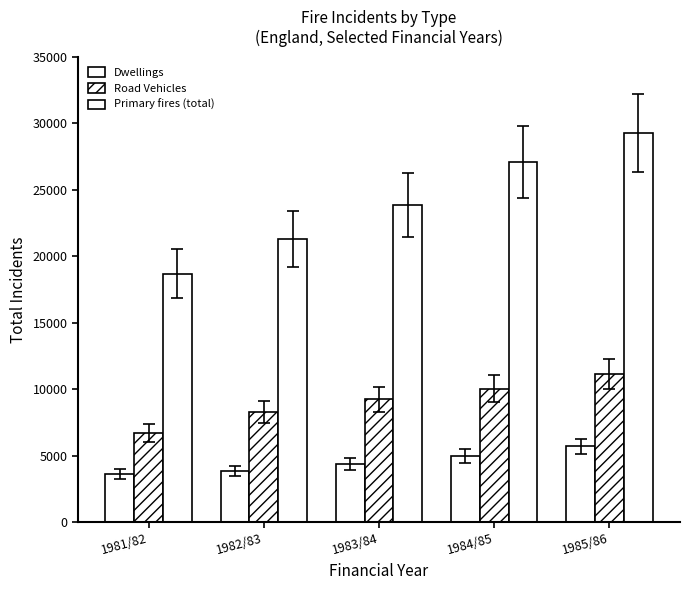

Does the chart contain stacked bars?

No